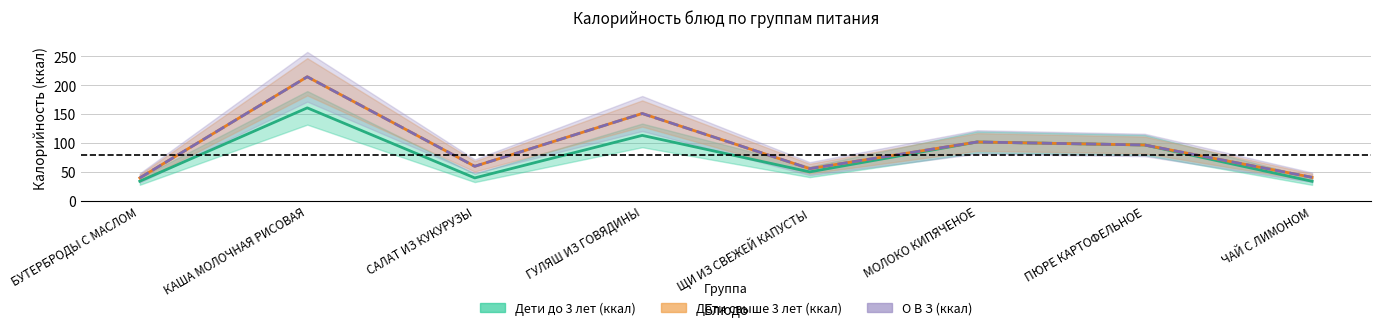

What is the average value of the О В З (ккал) series?

95.2